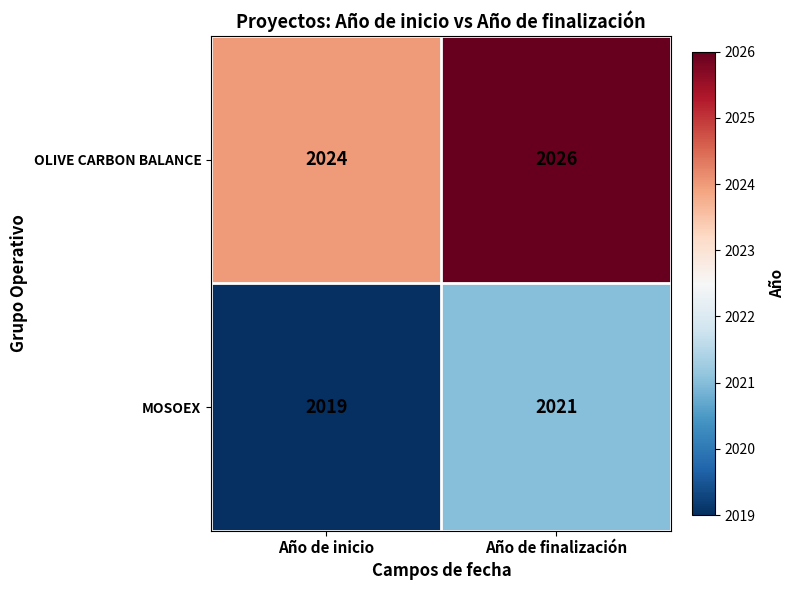

Which series has the largest total across all categories?

OLIVE CARBON BALANCE